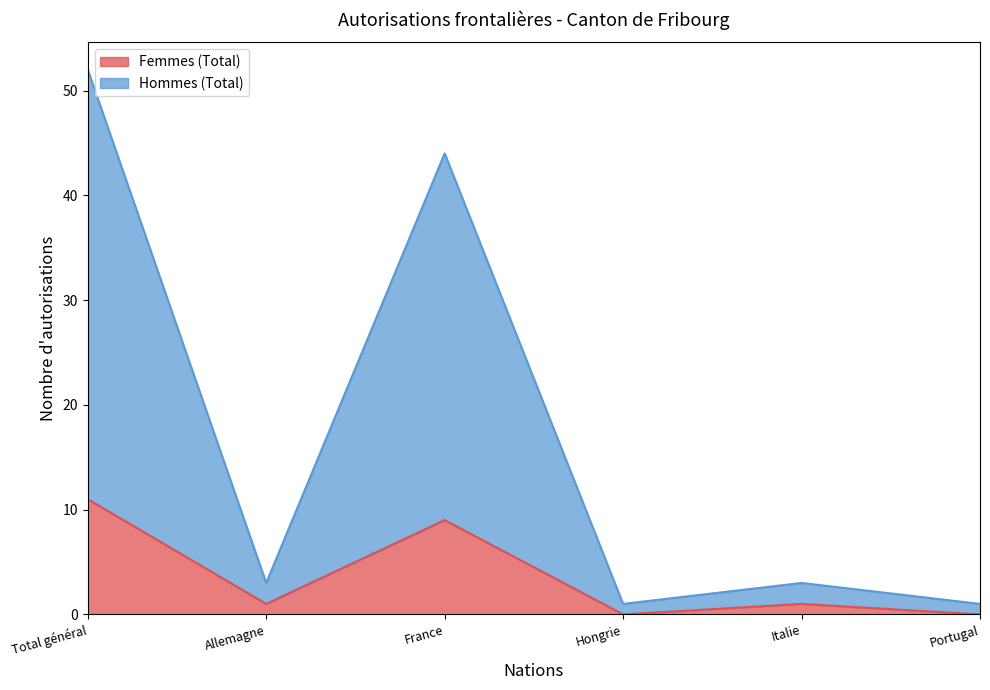

At which label does Hommes (Total) reach its minimum?

Hongrie